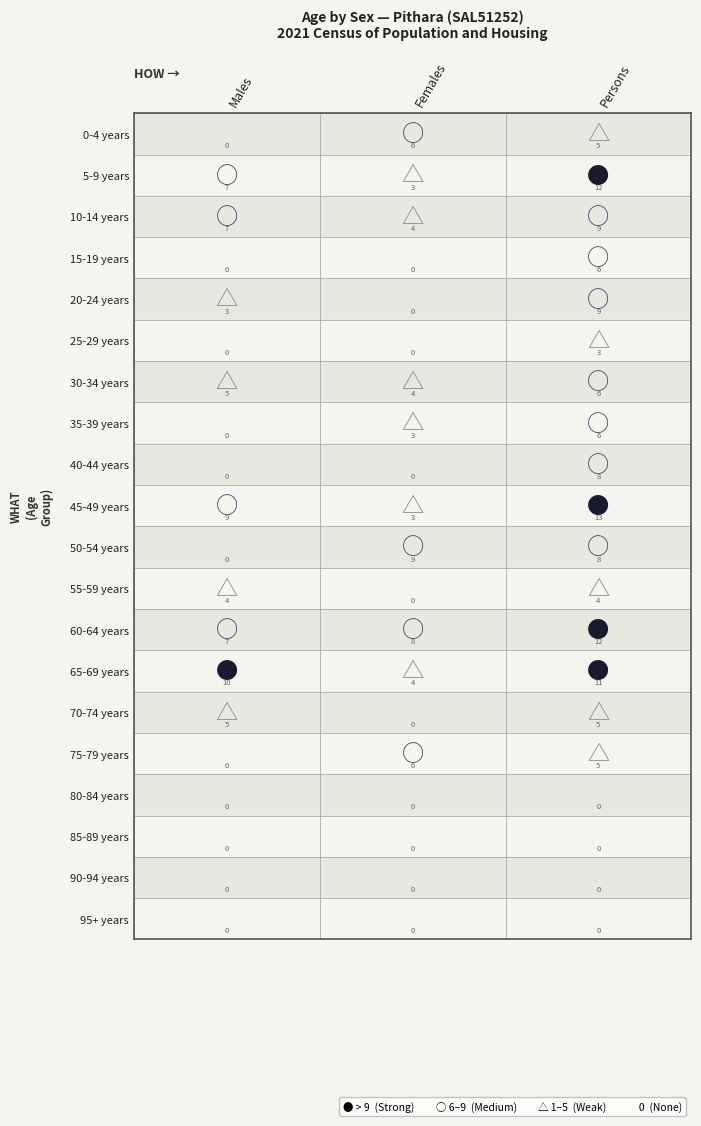

Reading left to right, what are all the values shown in this chart?

0-4 years: 0=0	1=6	2=5
5-9 years: 0=7	1=3	2=12
10-14 years: 0=7	1=4	2=9
15-19 years: 0=0	1=0	2=6
20-24 years: 0=3	1=0	2=9
25-29 years: 0=0	1=0	2=3
30-34 years: 0=5	1=4	2=6
35-39 years: 0=0	1=3	2=6
40-44 years: 0=0	1=0	2=8
45-49 years: 0=9	1=3	2=13
50-54 years: 0=0	1=9	2=8
55-59 years: 0=4	1=0	2=4
60-64 years: 0=7	1=8	2=12
65-69 years: 0=10	1=4	2=11
70-74 years: 0=5	1=0	2=5
75-79 years: 0=0	1=6	2=5
80-84 years: 0=0	1=0	2=0
85-89 years: 0=0	1=0	2=0
90-94 years: 0=0	1=0	2=0
95+ years: 0=0	1=0	2=0